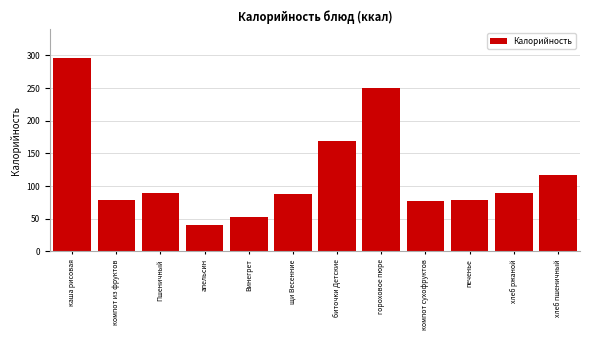

What is the greatest value displayed?

296.0